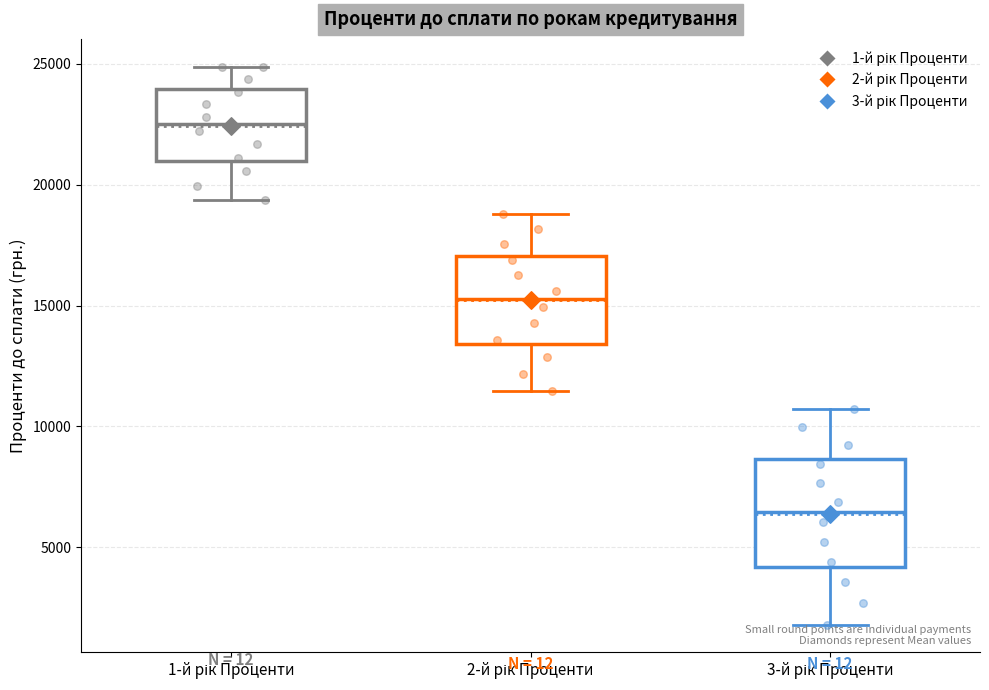

Which box has the highest median line?

1-й рік Проценти